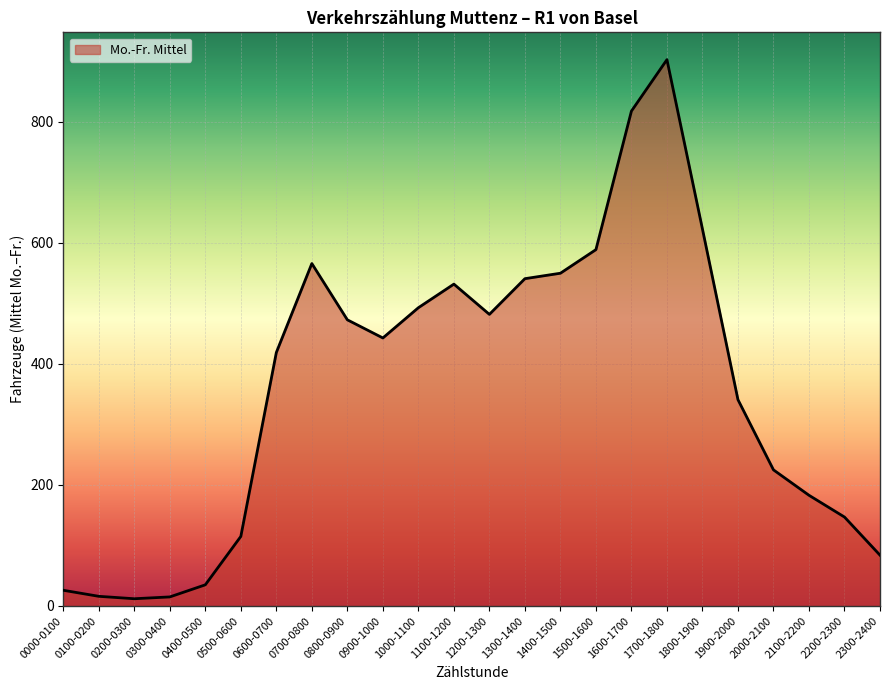

What is the approximate value at 2100-2200, to the nearest 50?

200